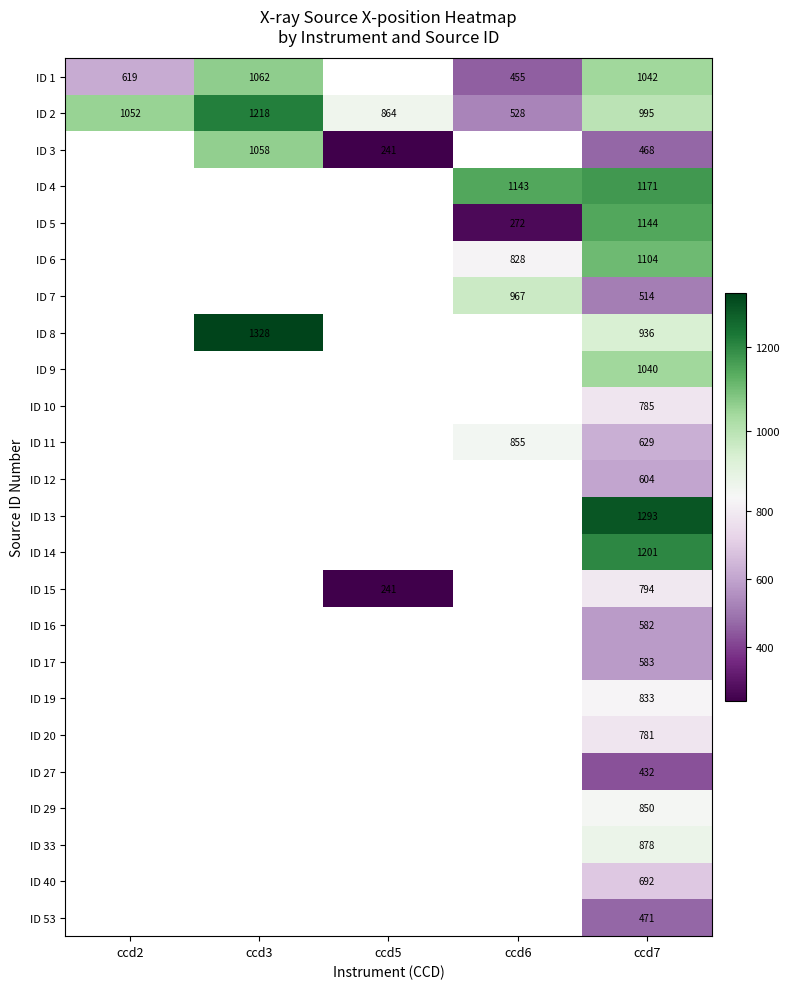

Is the value of ID 3 at ccd3 greater than the value of ID 27 at ccd7?

Yes